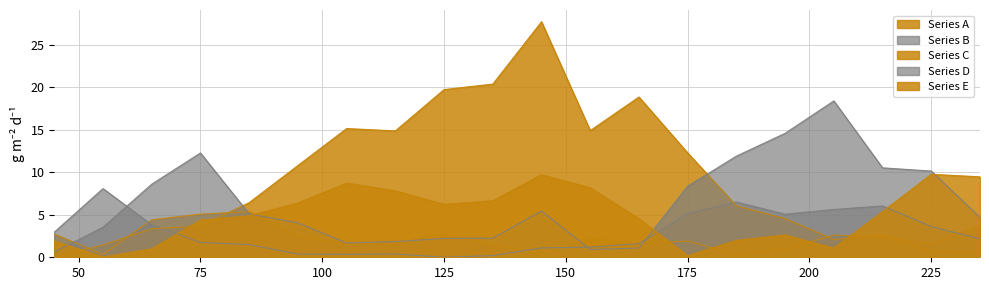

In Series B, how many points are higher than both neighbors (excluding endpoints)?

4